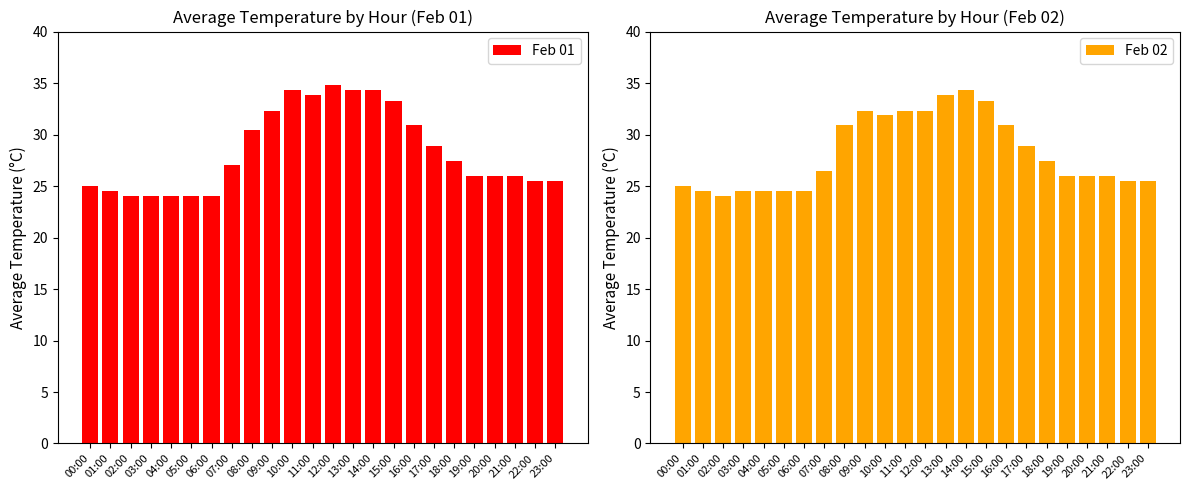

Rank the series by their maximum value, from lowest to highest.

Feb 02, Feb 01